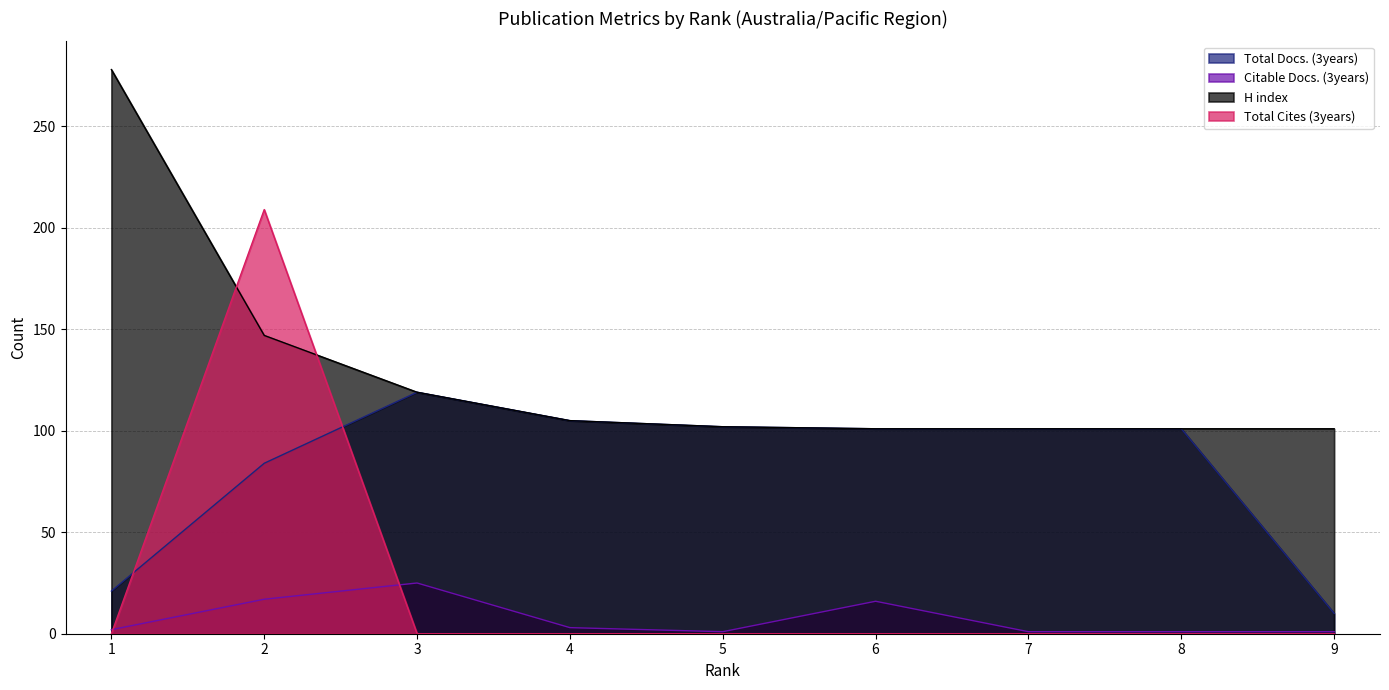

List the labels in order of Total Docs. (3years) value, smallest first.

9, 1, 2, 6, 7, 8, 5, 4, 3